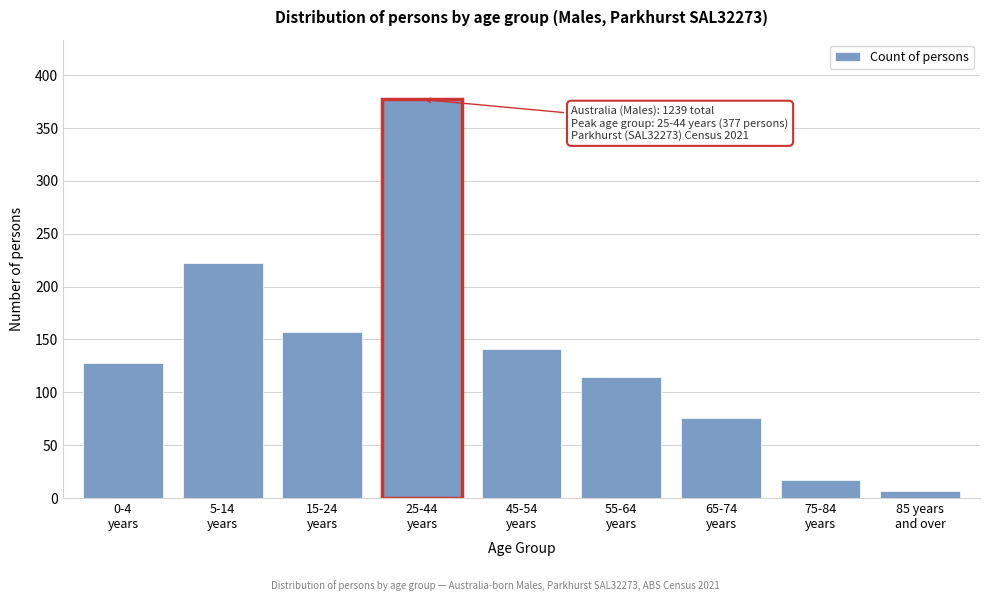

Reading right to left, what are all the values shown in this chart?

7	17	76	114	141	377	157	222	128